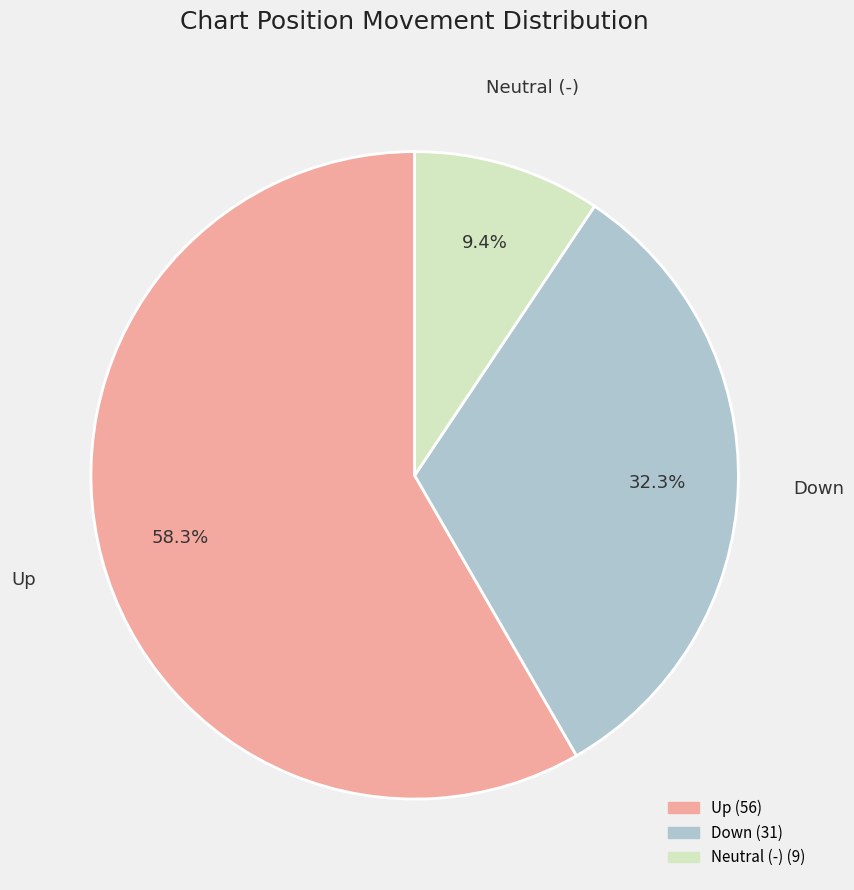

Is there a majority slice in this chart?

Yes